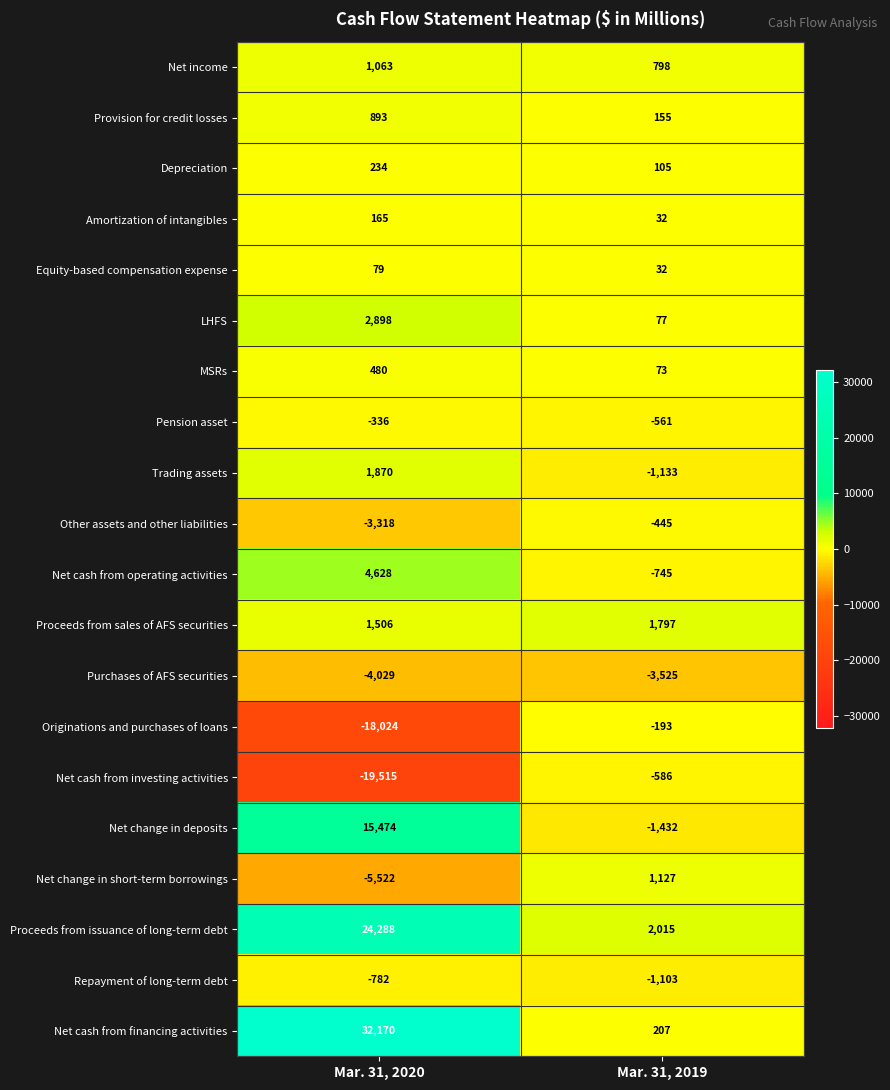

What is the total value across all series at Mar. 31, 2020?

34222